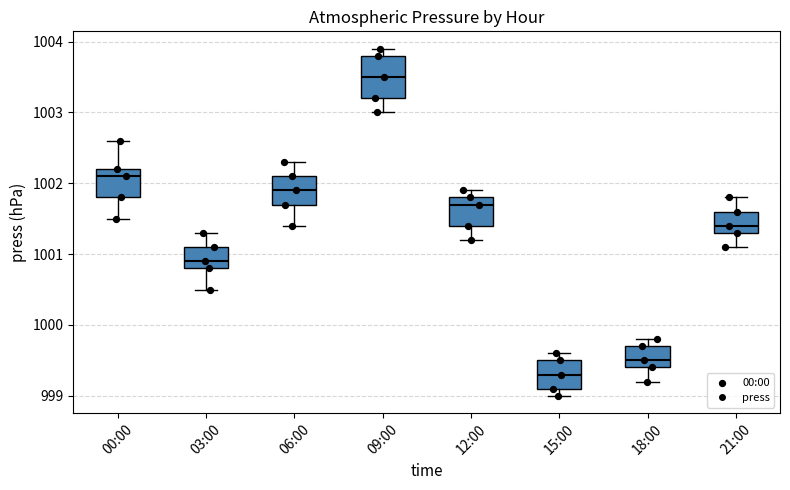

Reading left to right, transcribe this box plot: for each box, give where its median line is, the range the box spans, and where its two whiskers end, as read against the y-axis. The values are not printed on the chart, so give them approximately, as read against the axis.

00:00: median 1002.1, box 1001.8 to 1002.2, whiskers 1001.5 to 1002.6
03:00: median 1000.9, box 1000.8 to 1001.1, whiskers 1000.5 to 1001.3
06:00: median 1001.9, box 1001.7 to 1002.1, whiskers 1001.4 to 1002.3
09:00: median 1003.5, box 1003.2 to 1003.8, whiskers 1003.0 to 1003.9
12:00: median 1001.7, box 1001.4 to 1001.8, whiskers 1001.2 to 1001.9
15:00: median 999.3, box 999.1 to 999.5, whiskers 999.0 to 999.6
18:00: median 999.5, box 999.4 to 999.7, whiskers 999.2 to 999.8
21:00: median 1001.4, box 1001.3 to 1001.6, whiskers 1001.1 to 1001.8